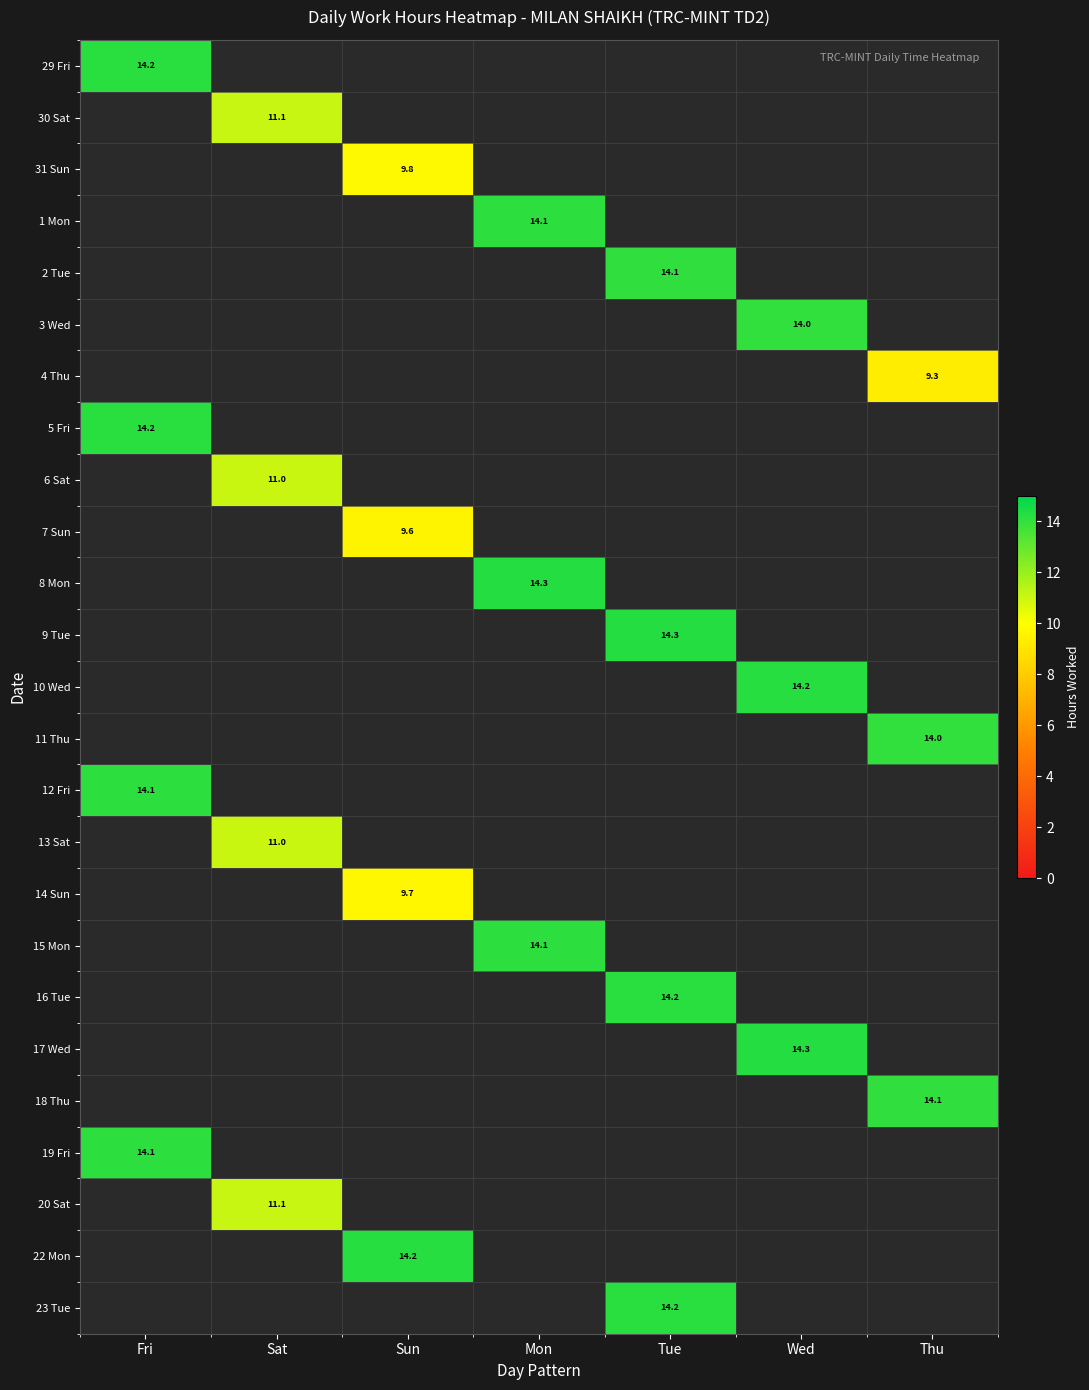

At which category is the sum across all series the highest?

Tue